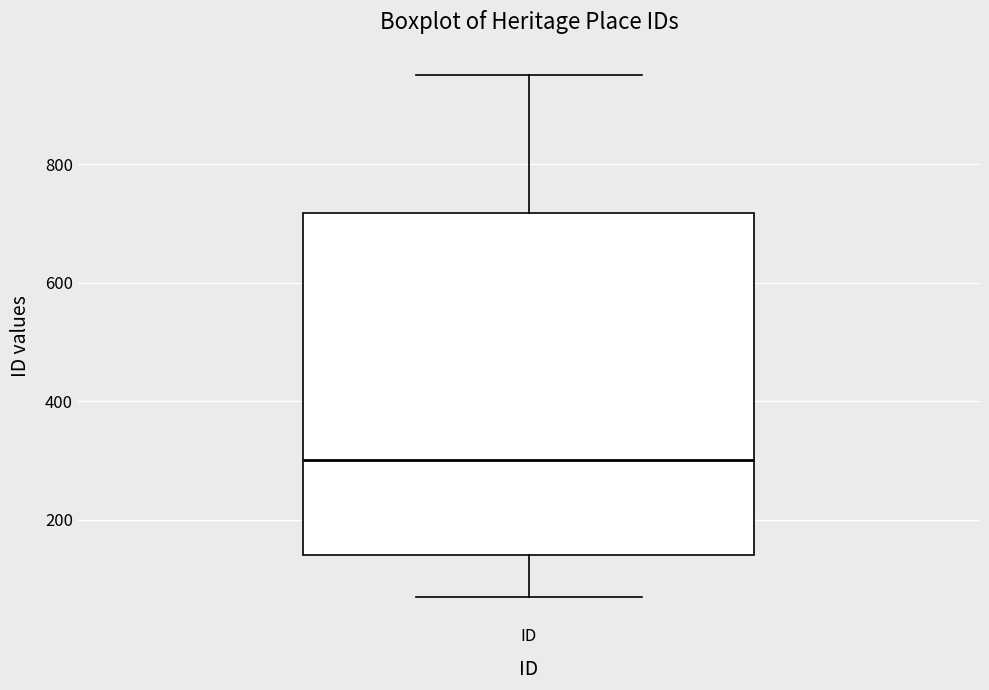

Where does the median line of the box for ID sit on the y-axis? The values are not printed on the chart, so give them approximately, as read against the axis.

300